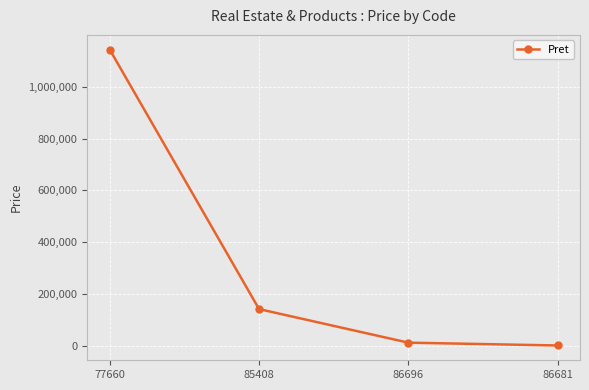

List the labels in order of value, largest first.

77660, 85408, 86696, 86681